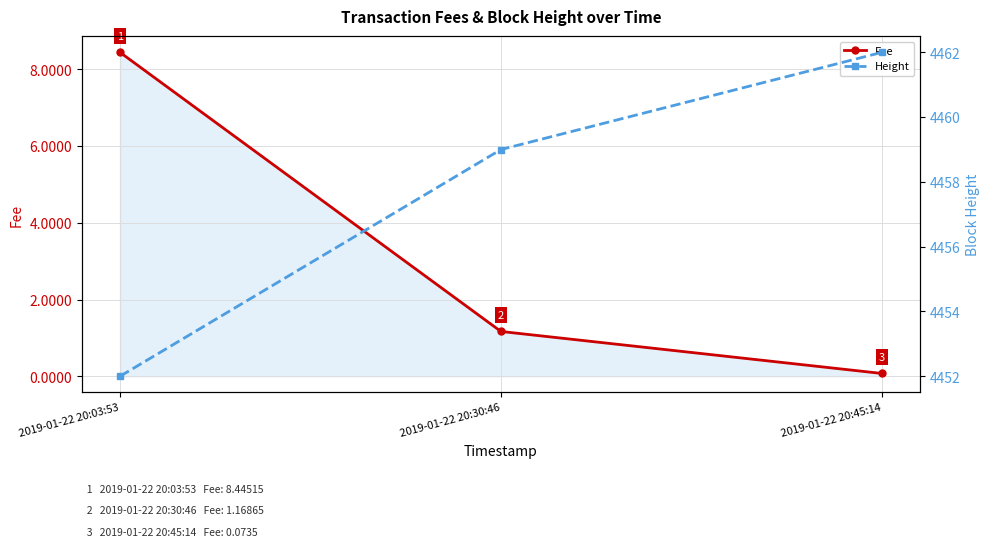

What is the approximate value of Fee at 2019-01-22 20:45:14?

0.1